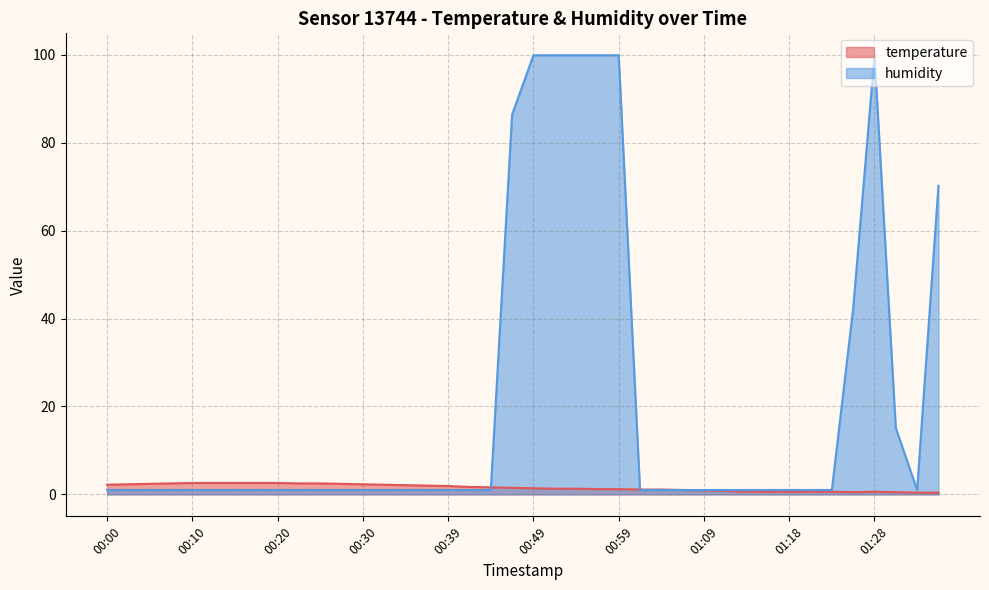

What is the label of the 22nd point from the left?

00:52